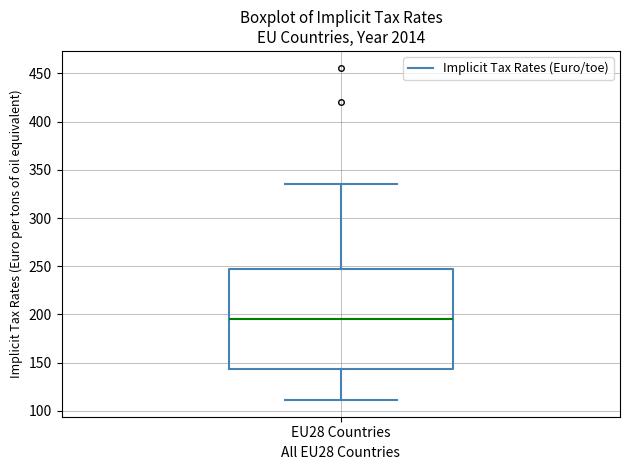

Read this box plot against the y-axis: the position of the median line, the range covered by the box, and the ends of both whiskers. The values are not printed on the chart, so give them approximately, as read against the axis.

median 195, box 145 to 245, whiskers 110 to 335